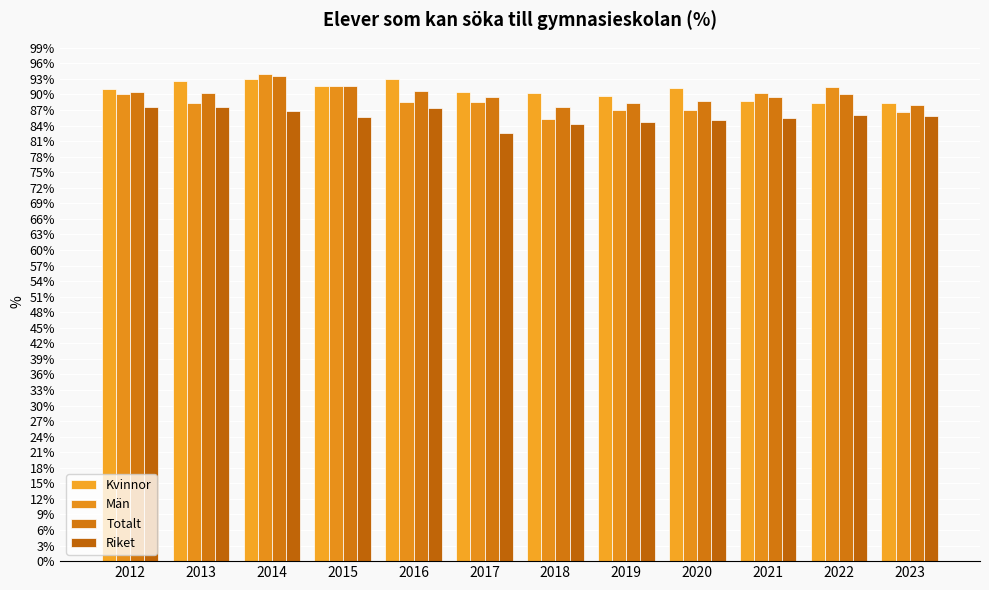

How many categories are shown in the chart?

12